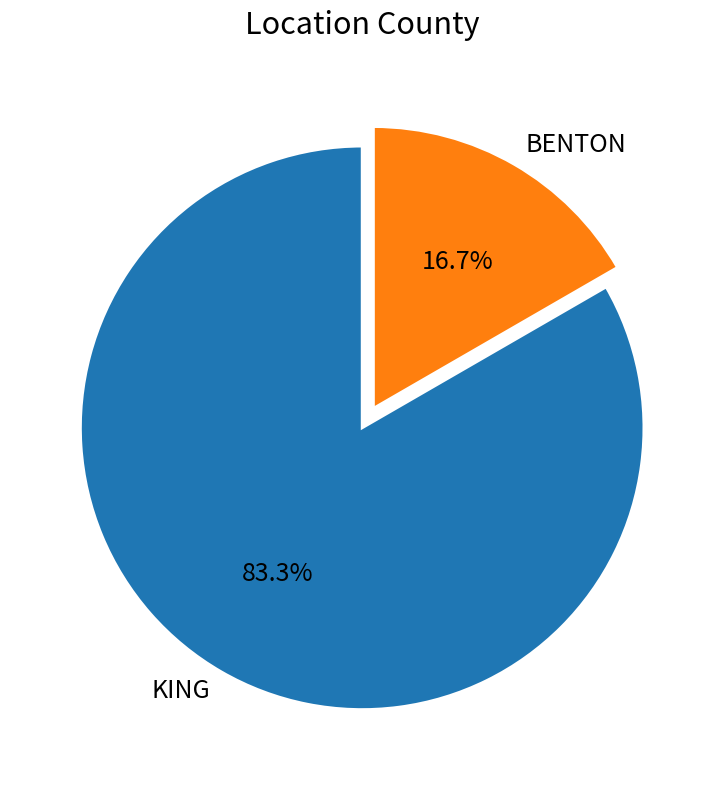

Which has a higher value, BENTON or KING?

KING